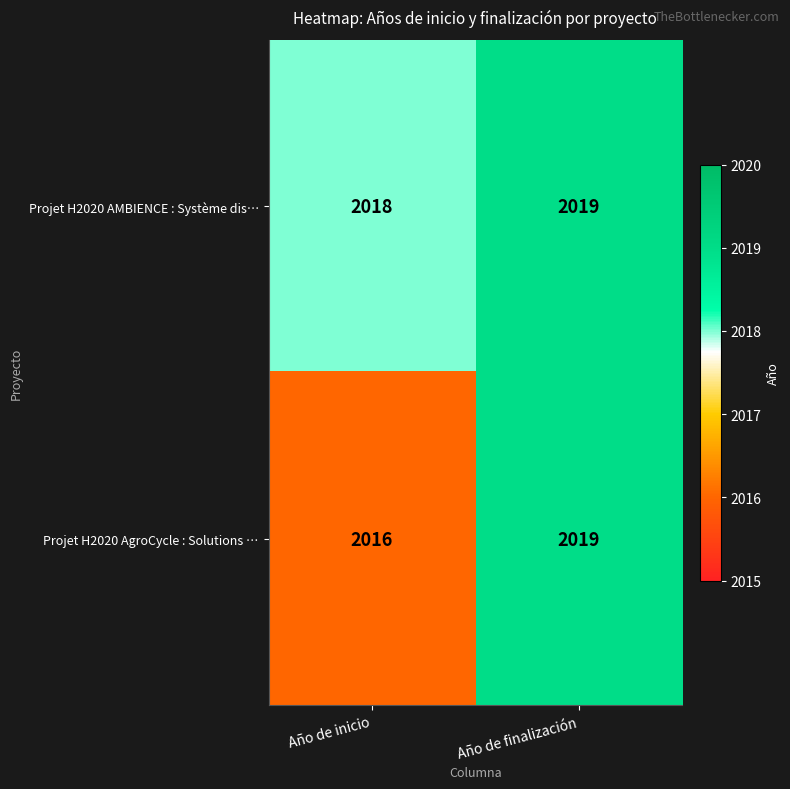

The value of Projet H2020 AMBIENCE : Système dis… at Año de finalización is 1264. True or false?

False